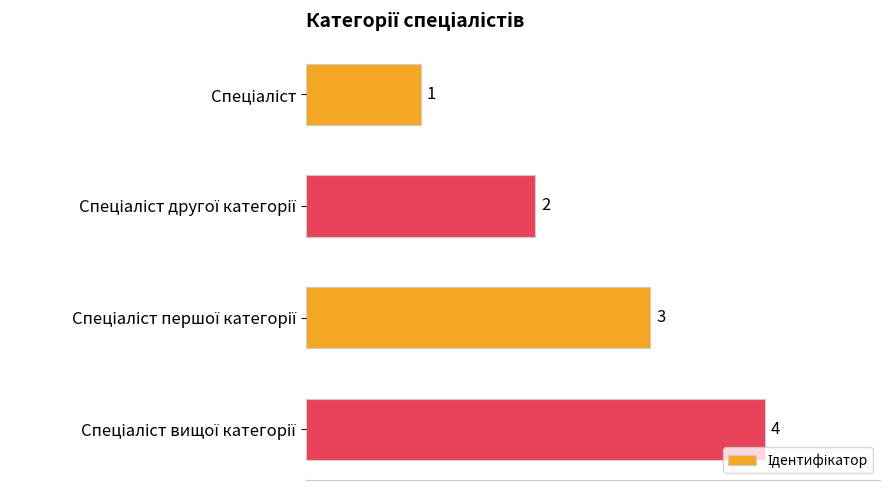

What is the smallest value displayed?

1